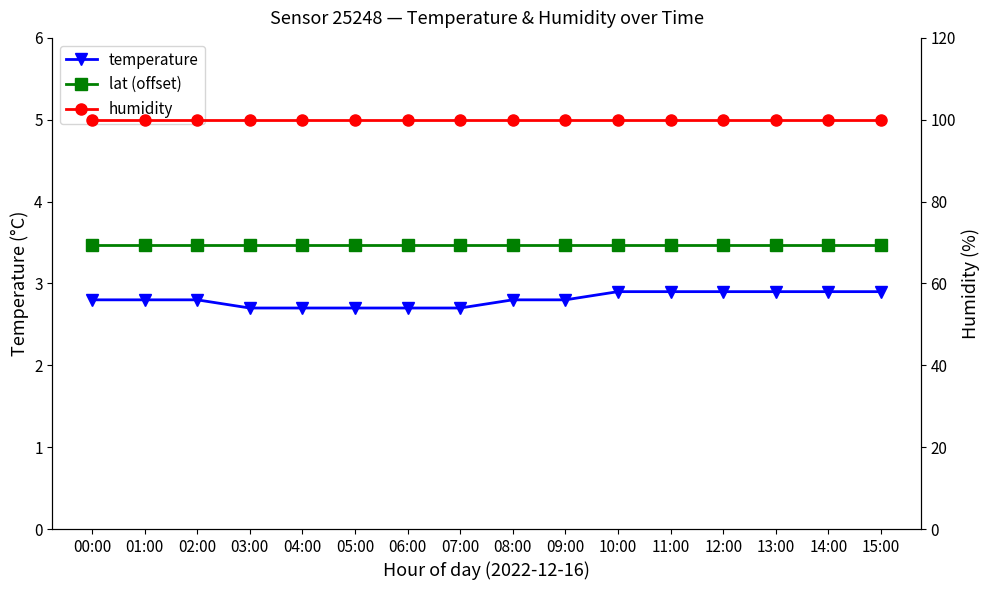

The value of lat (offset) at 13:00 is 1.5. True or false?

False